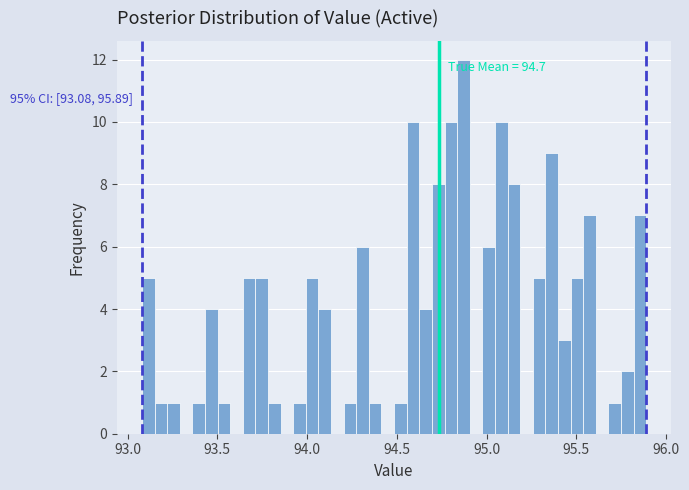

Around what value on the x-axis is the tallest bar? Give the approximate position of its centre, as read against the axis.

94.85